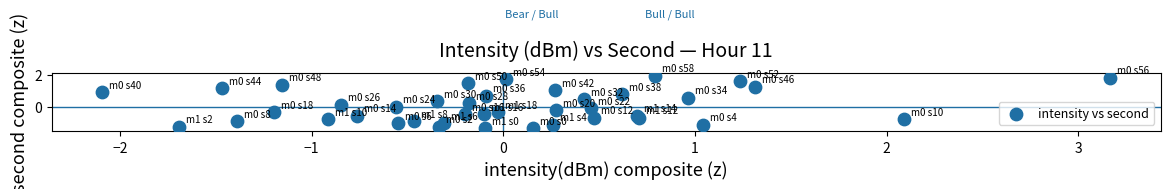

What is the range of Y values (max minus min)?

3.3